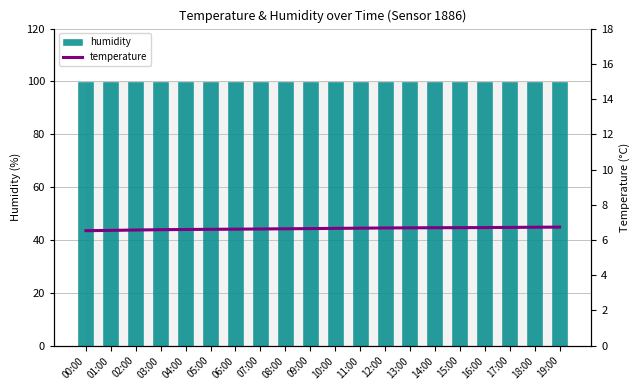

At how many categories does at least one series exceed 54?

20